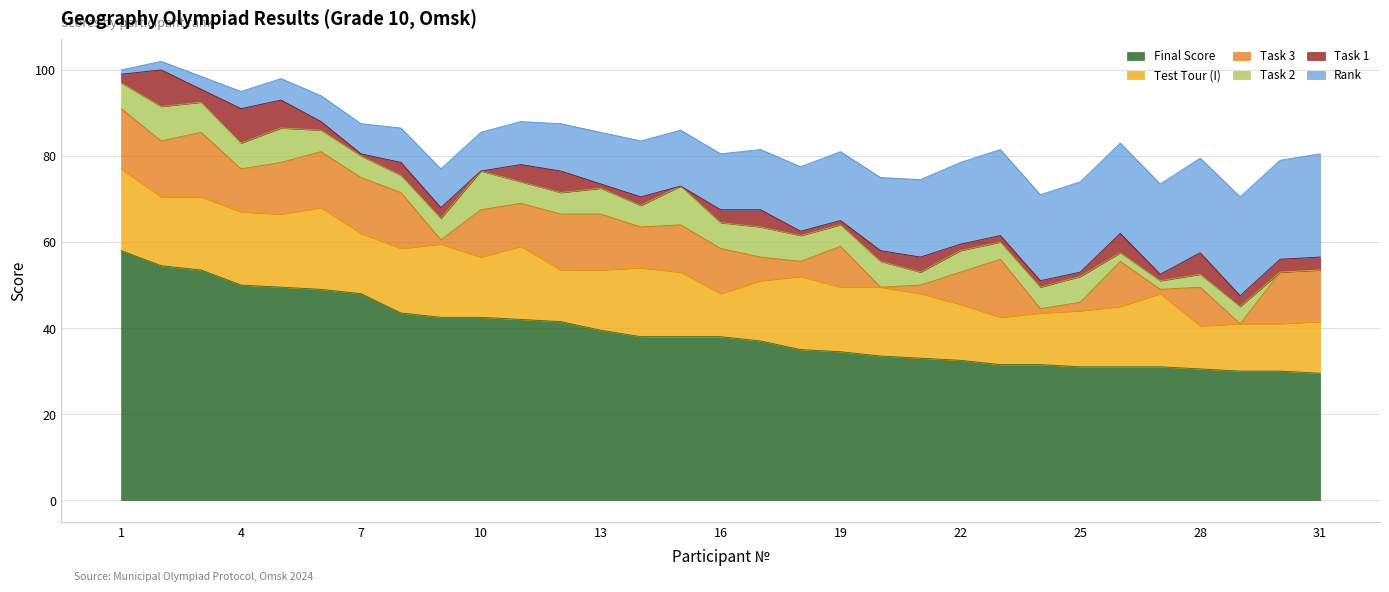

What is the total value across all series at 25?

74.0